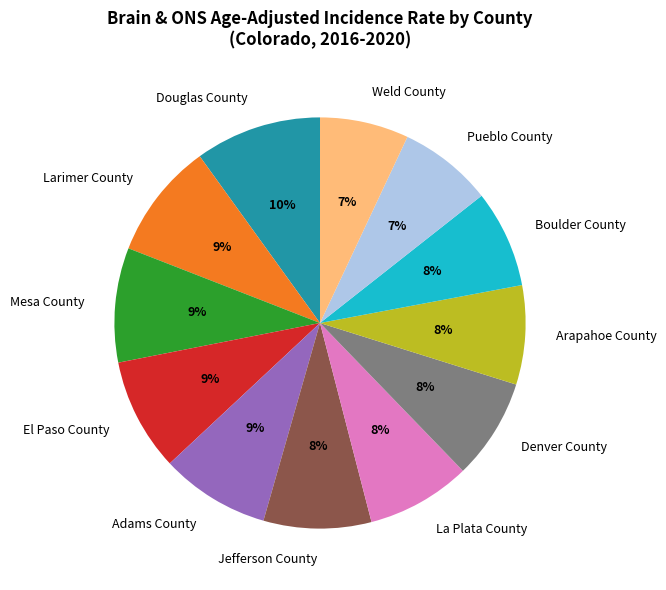

What percentage is the Boulder County slice, to the nearest percent?

8%